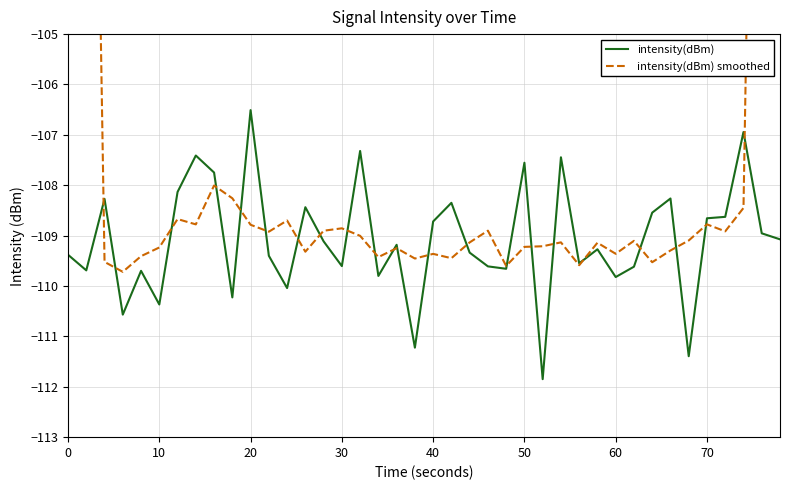

In intensity(dBm), how many points are lower than both neighbors (excluding endpoints)?

13